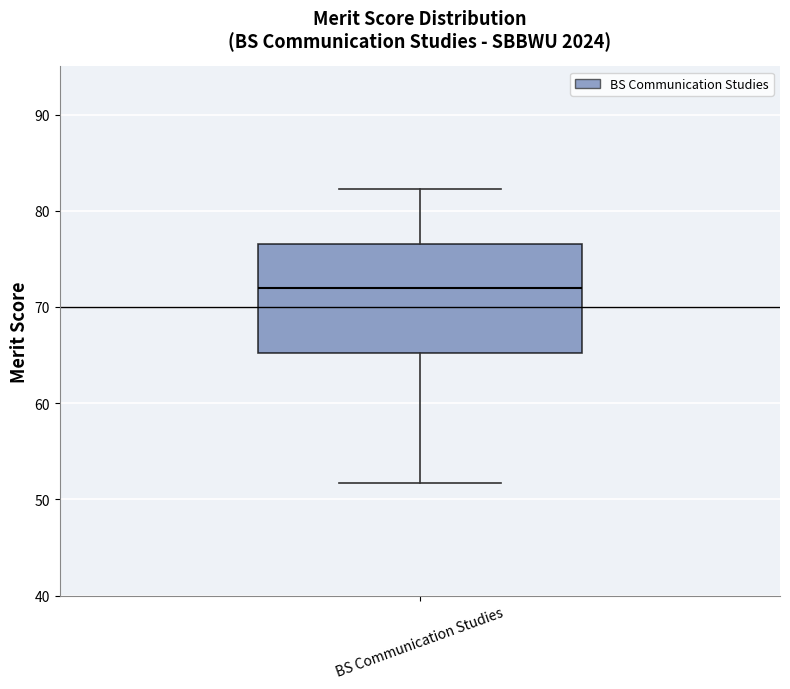

Where is the lower edge of the box for BS Communication Studies on the y-axis? The values are not printed on the chart, so give them approximately, as read against the axis.

65